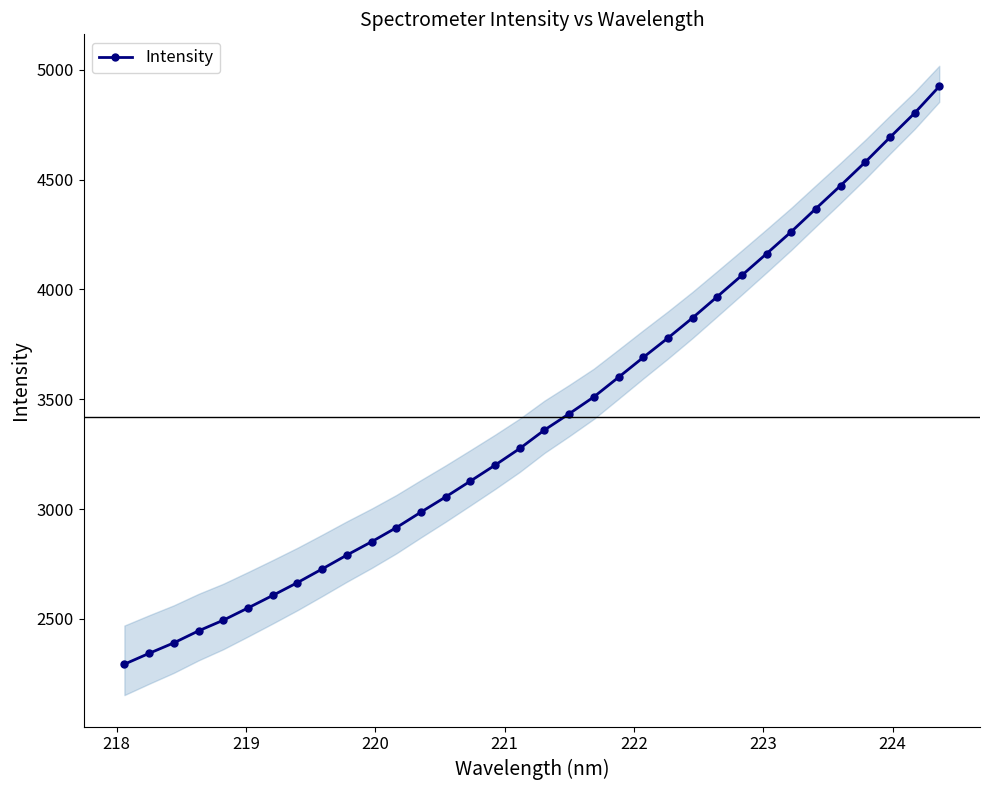

What is the value of the Intensity point at the 29th from the left?

4368.0